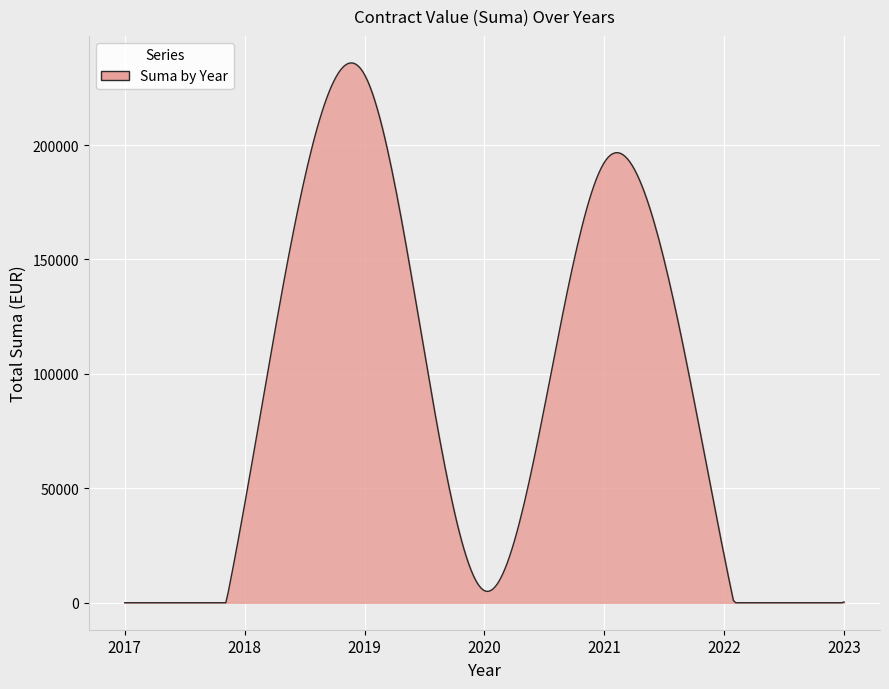

What is the greatest value displayed?

235919.1